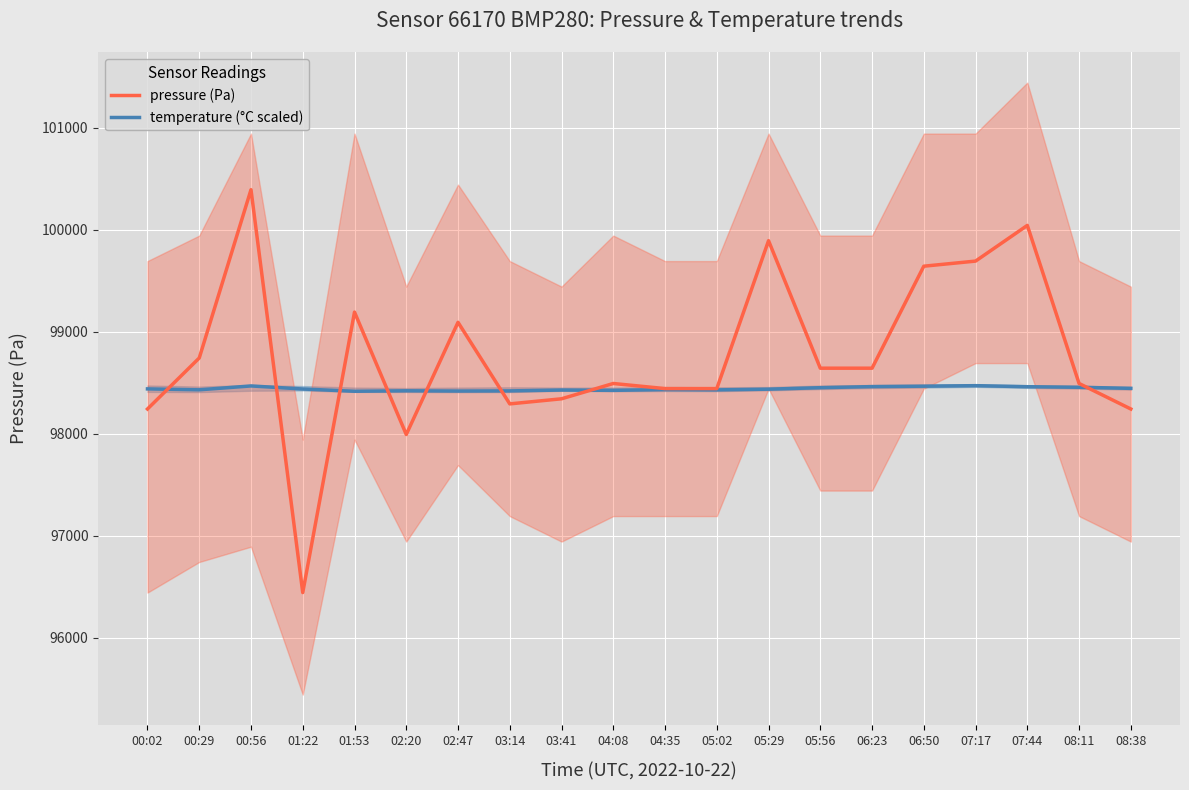

True or false: pressure and temperature cross at least once.

True